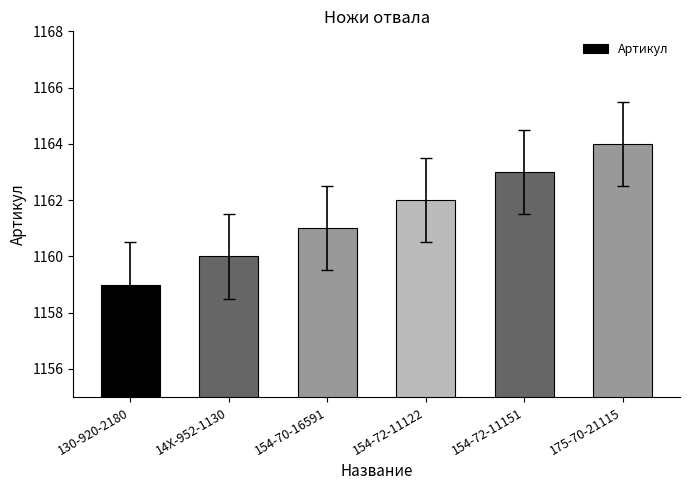

What is the ratio of the value at 130-920-2180 to the value at 154-72-11151?

1.0